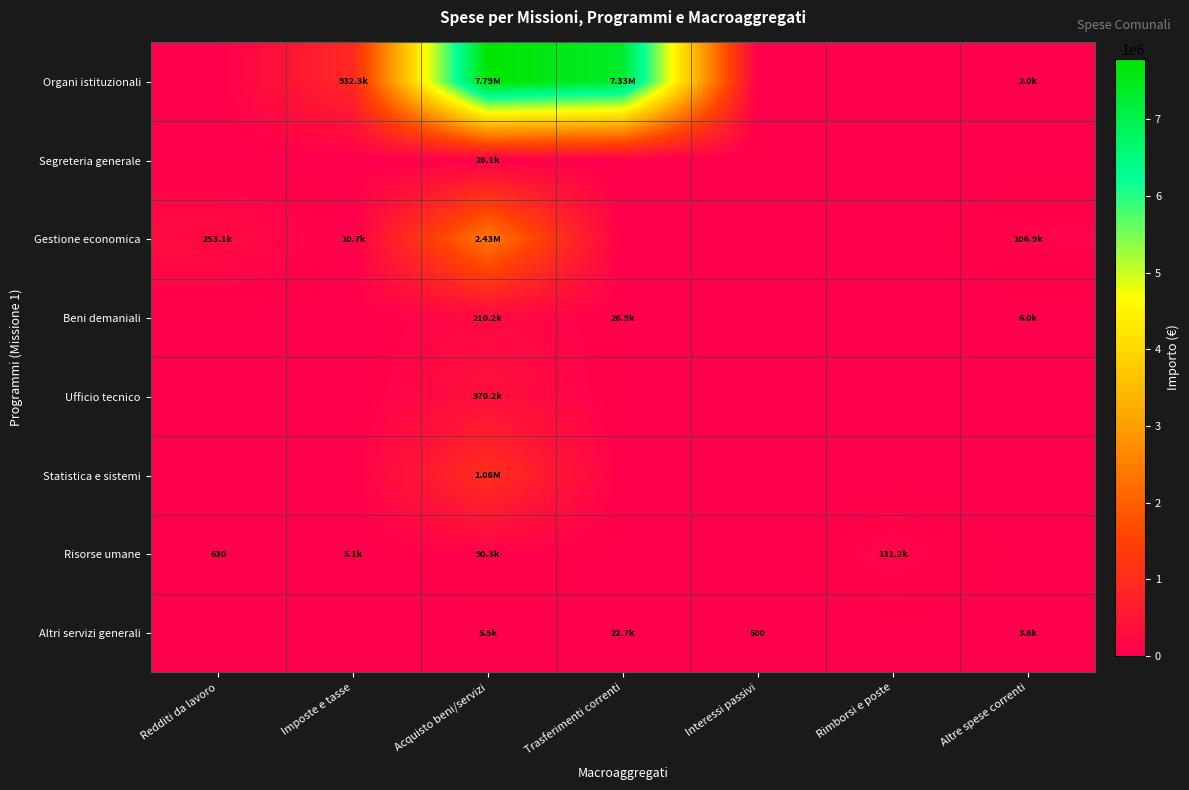

Which series has the largest range (max minus min)?

Organi istituzionali